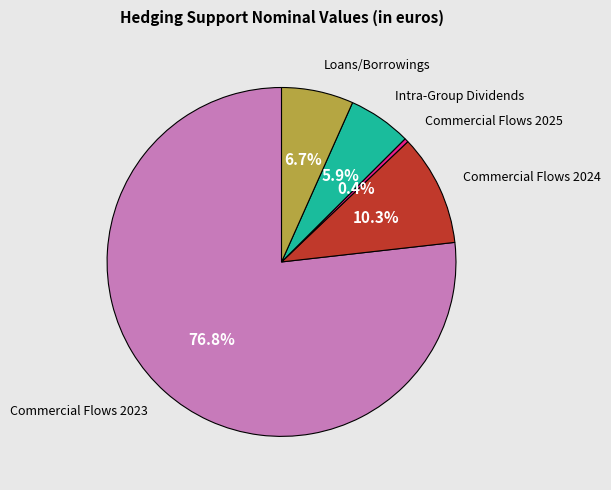

What is the largest slice in the pie chart?

Commercial Flows 2023